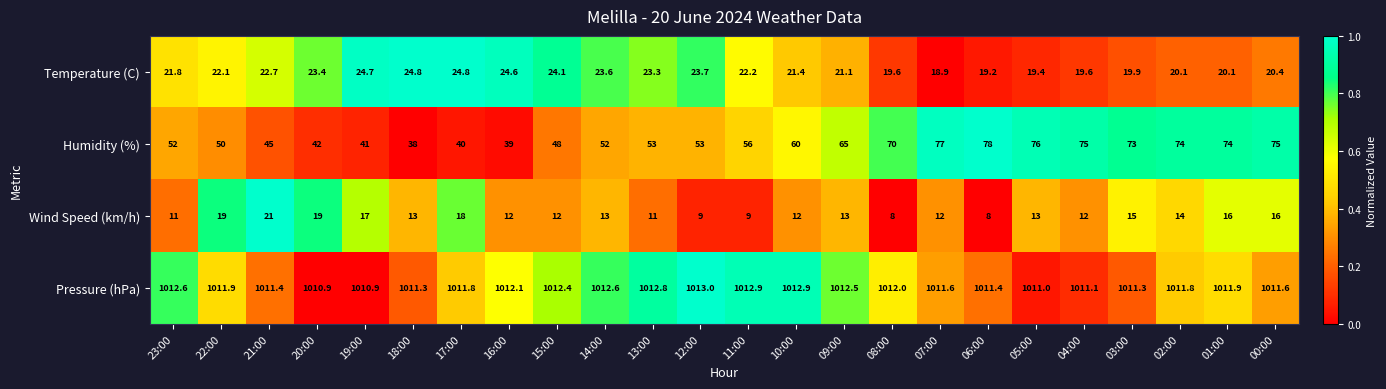

What is the difference between the Pressure (hPa) values at 03:00 and 02:00?

0.5